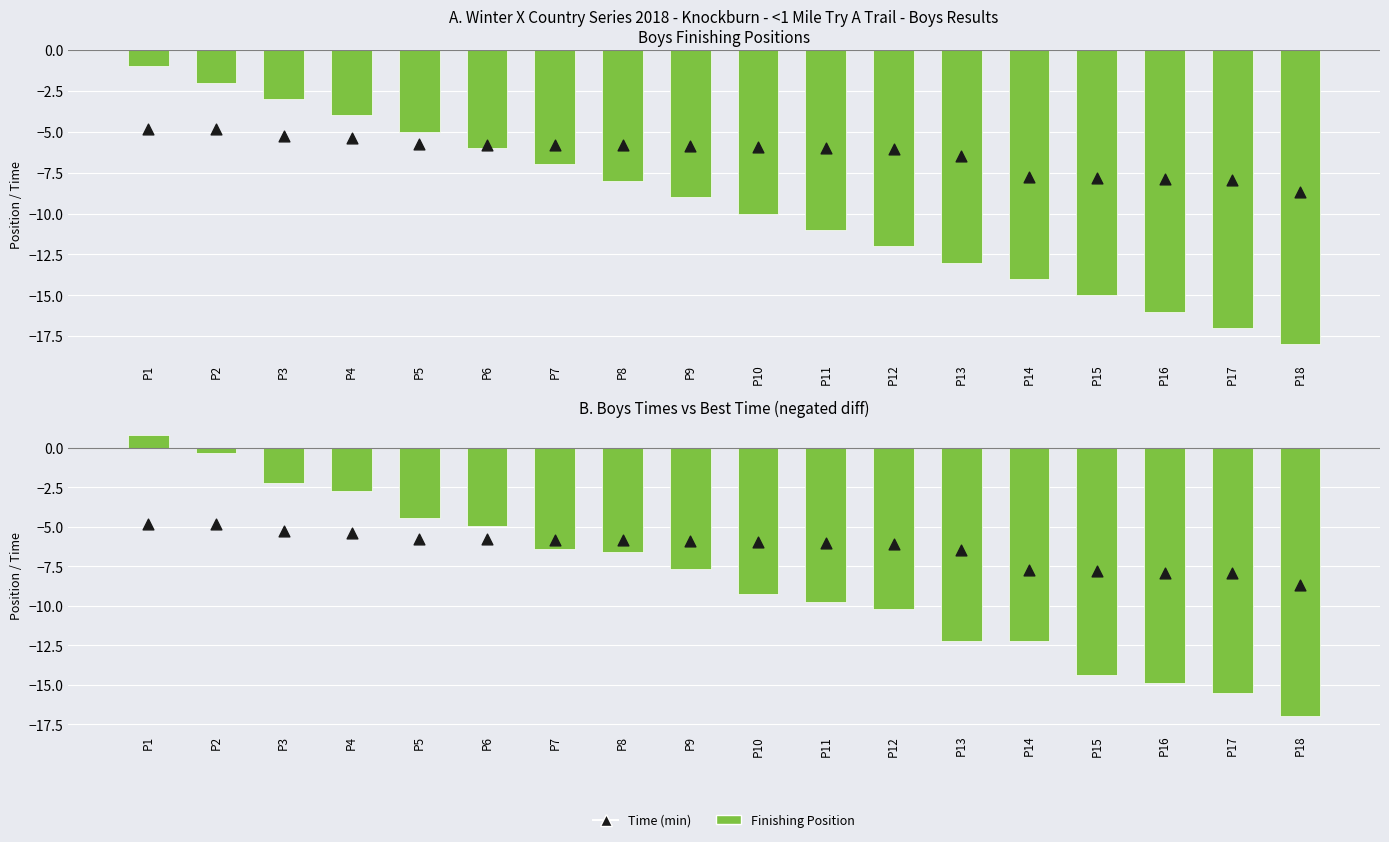

Which series has the widest spread of Y values?

Finishing Position